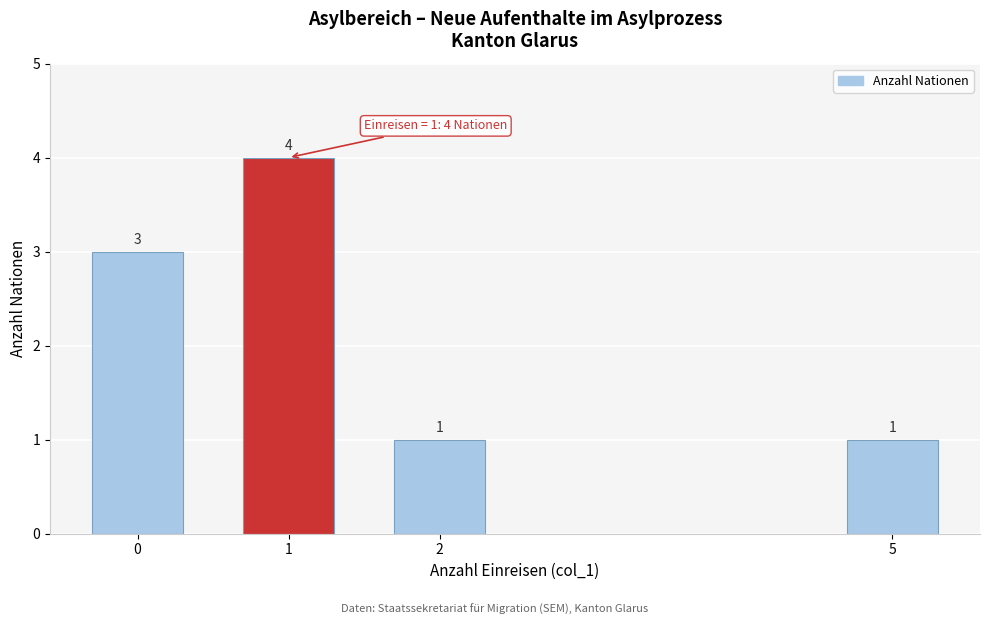

Reading left to right, transcribe all the data shown in this chart.

0=3	1=4	2=1	5=1